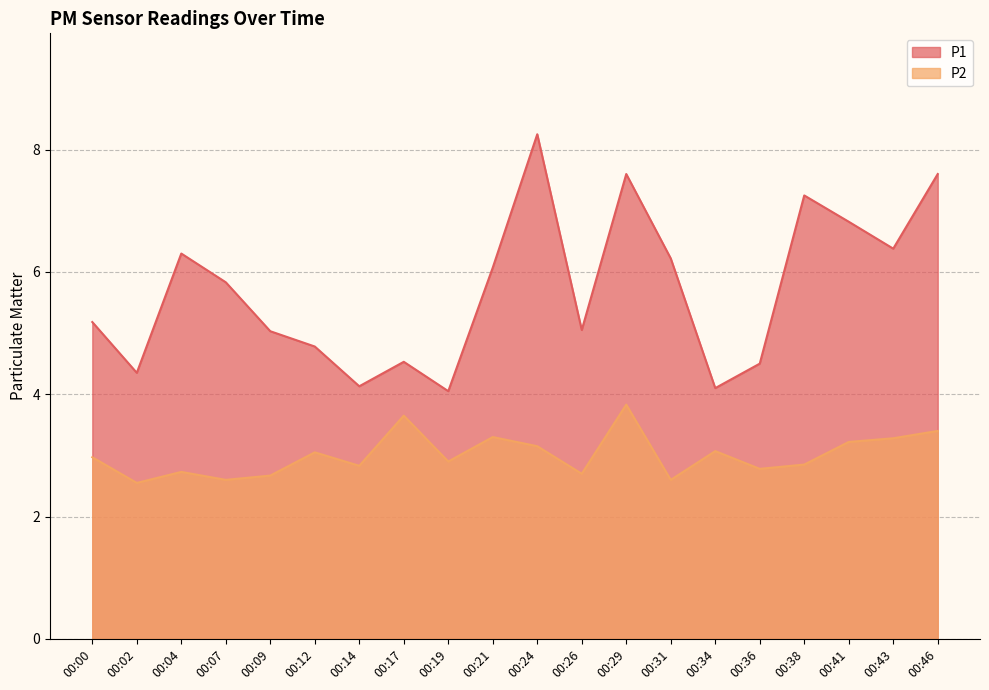

Where is P2 nearest to the value 3?

00:00